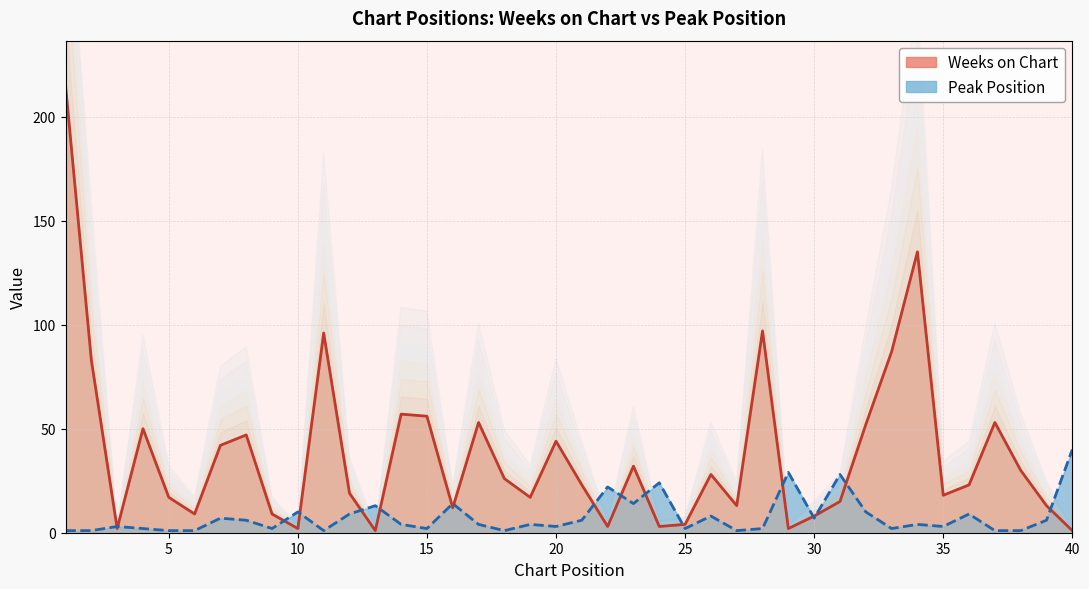

At which category does the chart reach its minimum across all series?

13